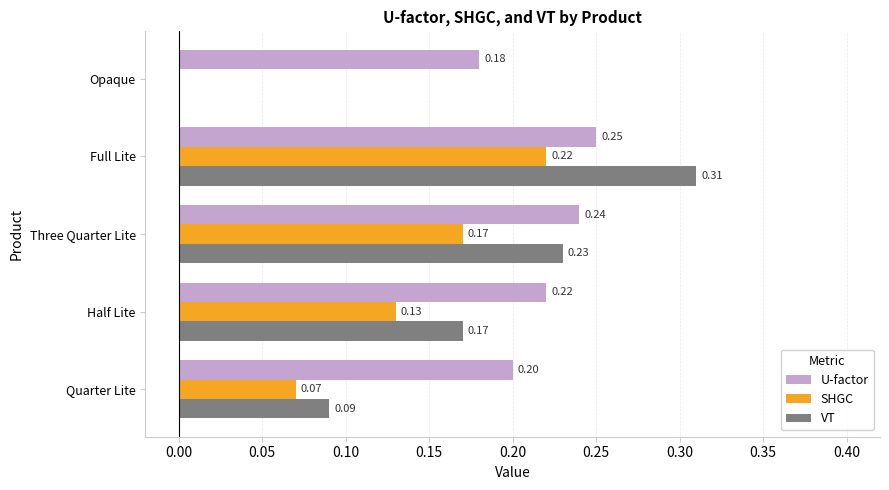

At which category is the sum across all series the highest?

Full Lite